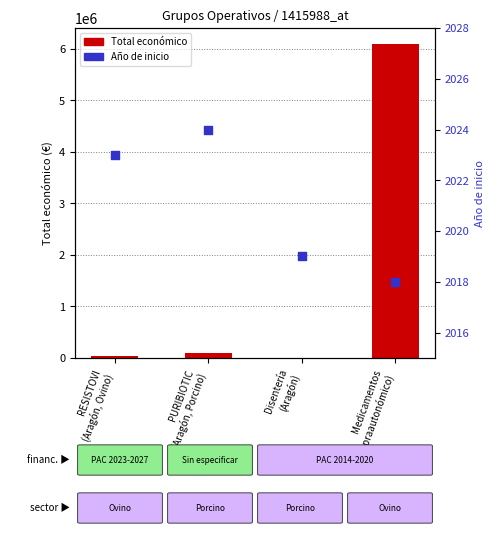

Which series reaches the minimum Y coordinate?

Año de inicio